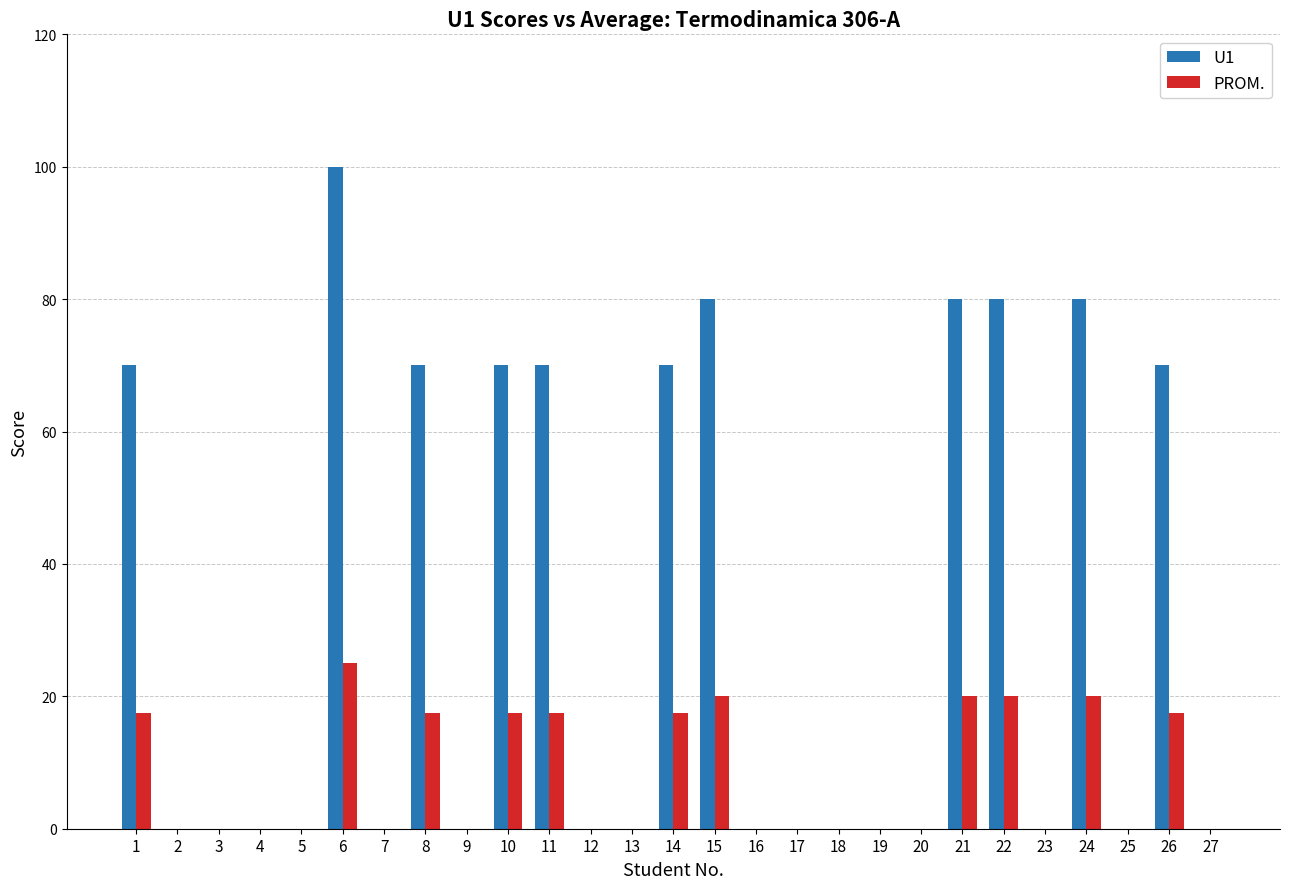

What is the maximum value shown in the chart?

100.0